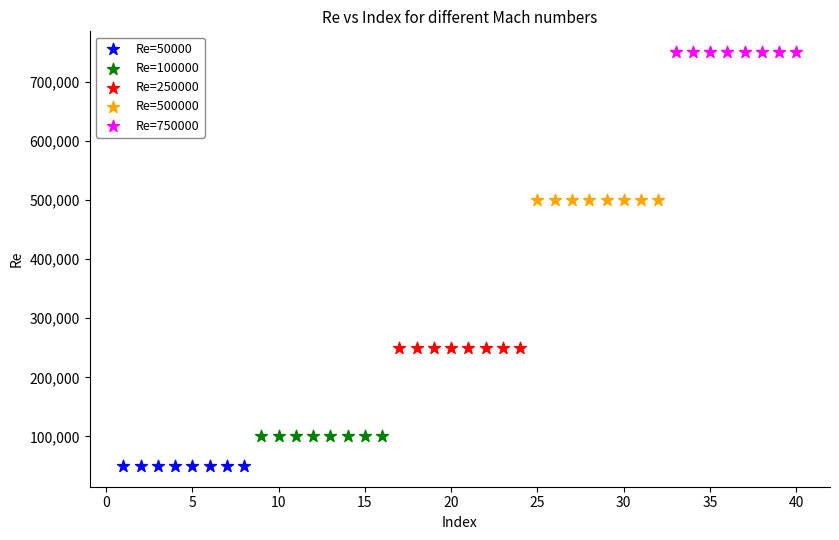

Which series reaches the minimum Y coordinate?

Re=50000